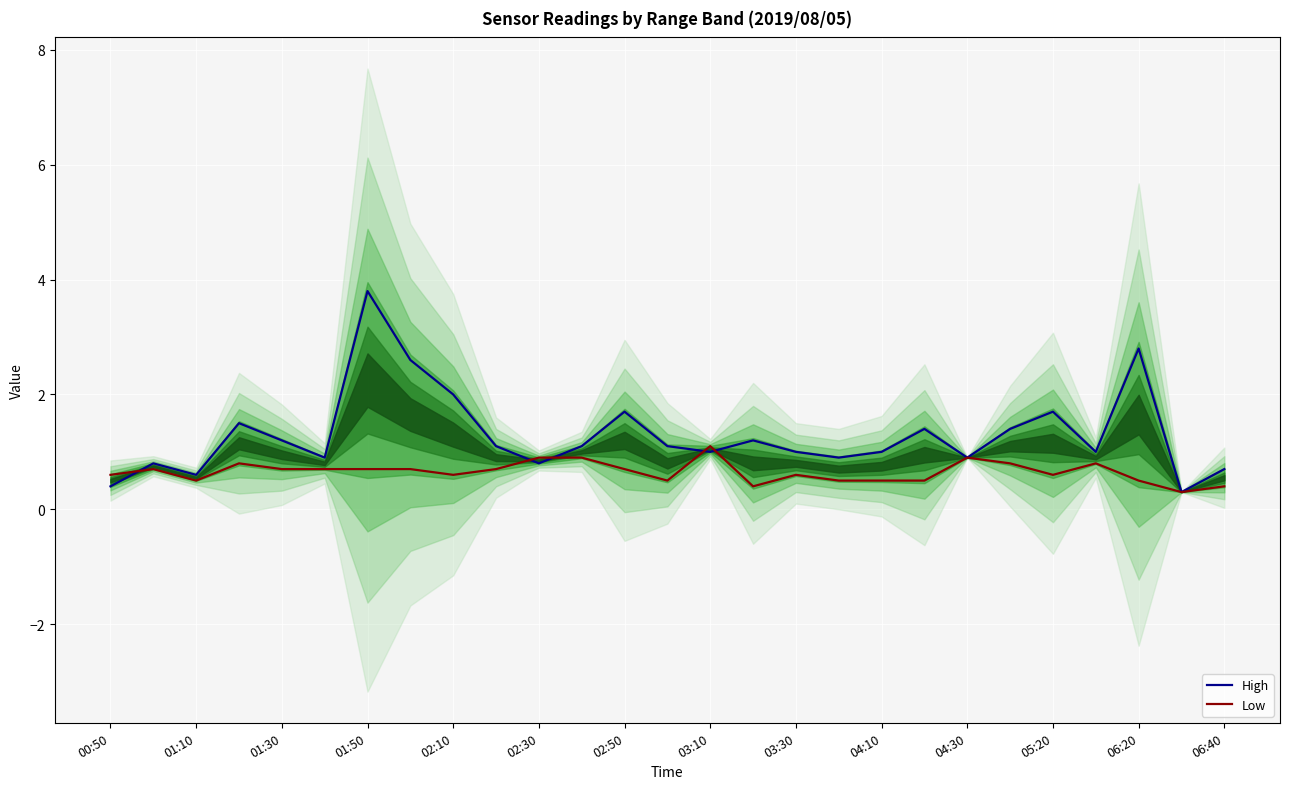

The High series shows 0.4 at 00:50. True or false?

True